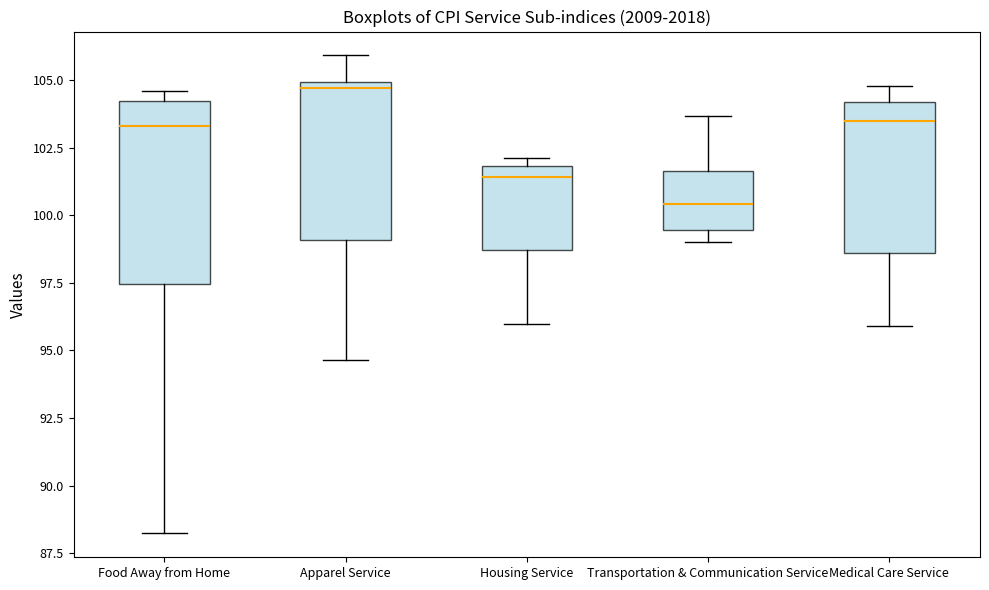

Reading left to right, read every box against the y-axis: the position of its median line, the range the box covers, and the ends of its whiskers. The values are not printed on the chart, so give them approximately, as read against the axis.

Food Away from Home: median 103.5, box 97.5 to 104.0, whiskers 88.0 to 104.5
Apparel Service: median 104.5, box 99.0 to 105.0, whiskers 94.5 to 106.0
Housing Service: median 101.5, box 98.5 to 102.0, whiskers 96.0 to 102.0 (just above the box's upper edge)
Transportation & Communication Service: median 100.5, box 99.5 to 101.5, whiskers 99.0 to 103.5
Medical Care Service: median 103.5, box 98.5 to 104.0, whiskers 96.0 to 105.0